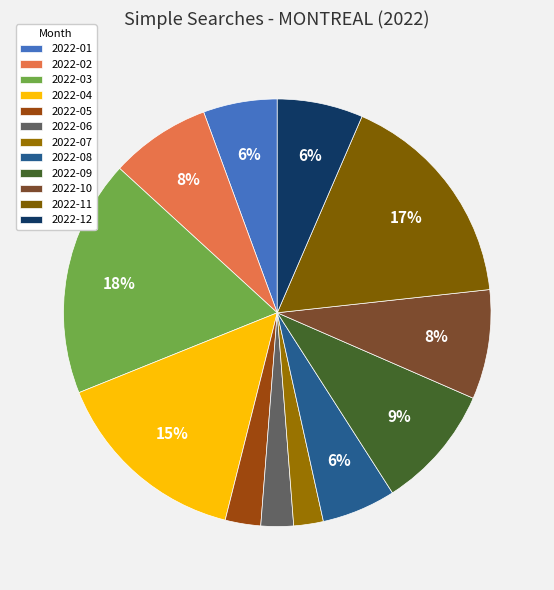

The 2022-01 slice represents 1% of the pie. True or false?

False